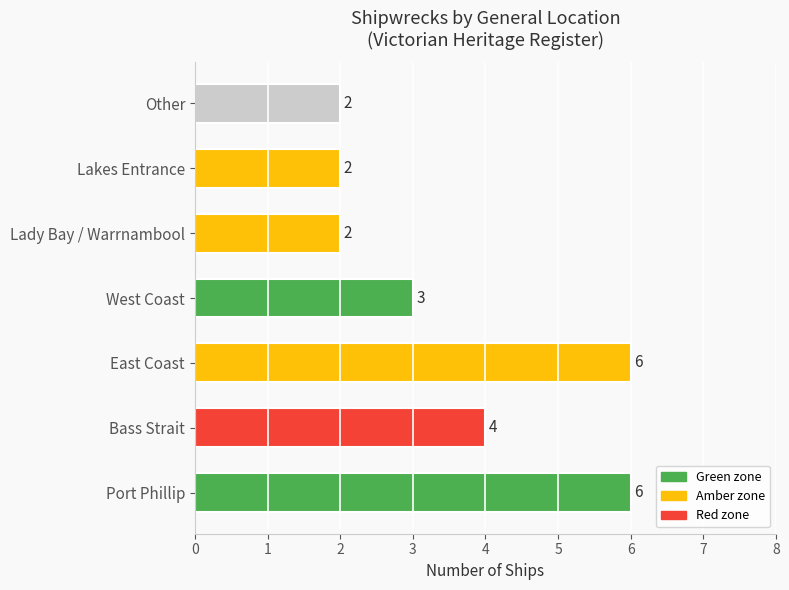

Count the number of categories in the chart.

7